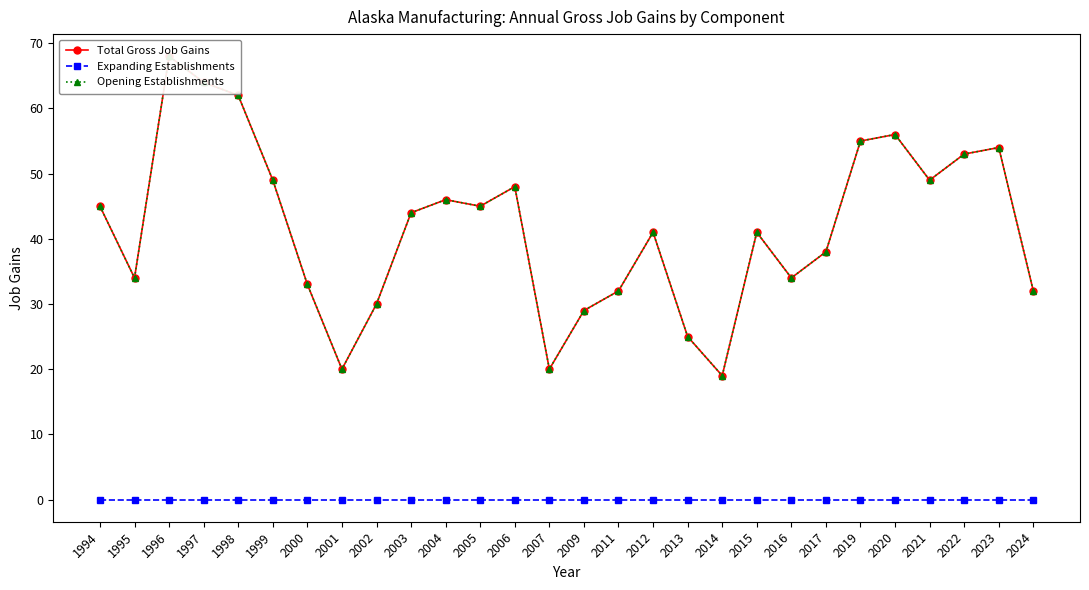

What is the sum of the Opening Establishments values at 2011 and 2020?

88